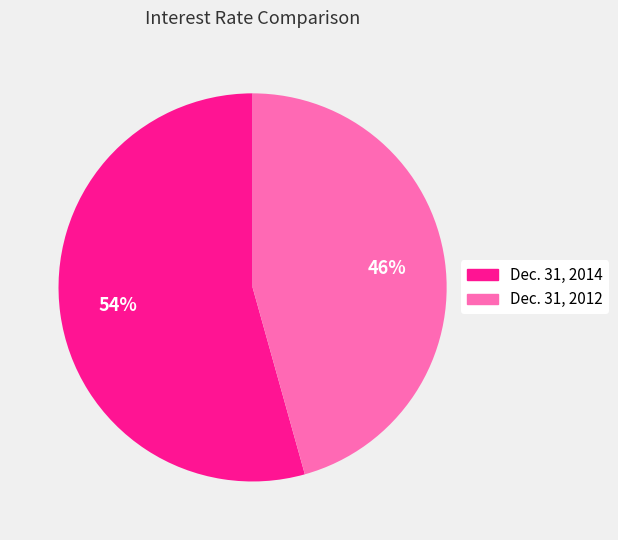

Which category accounts for the majority?

Dec. 31, 2014